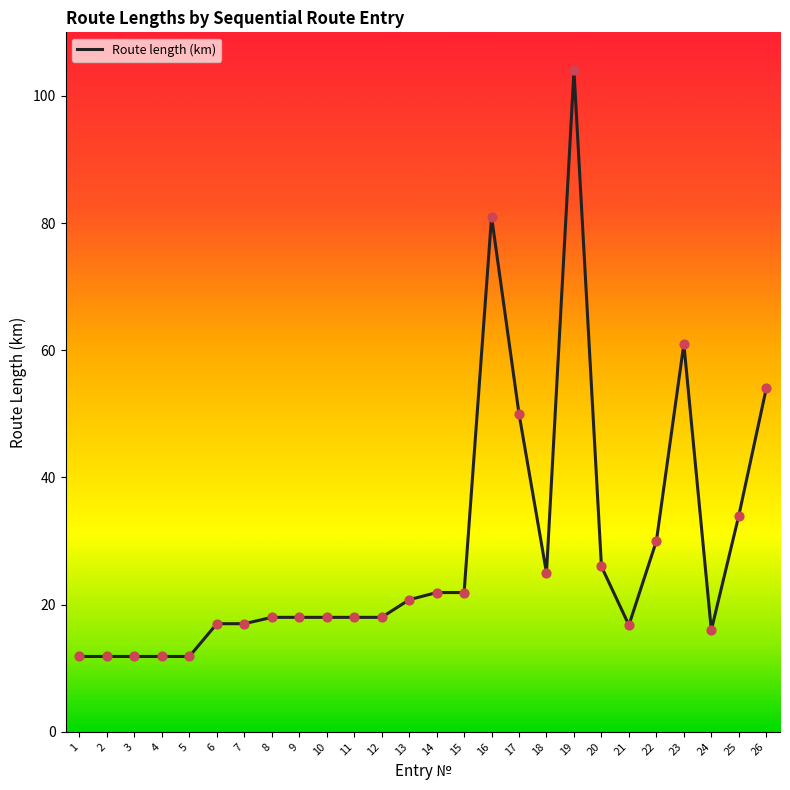

What is the ratio of the value at 18 to the value at 15?

1.1